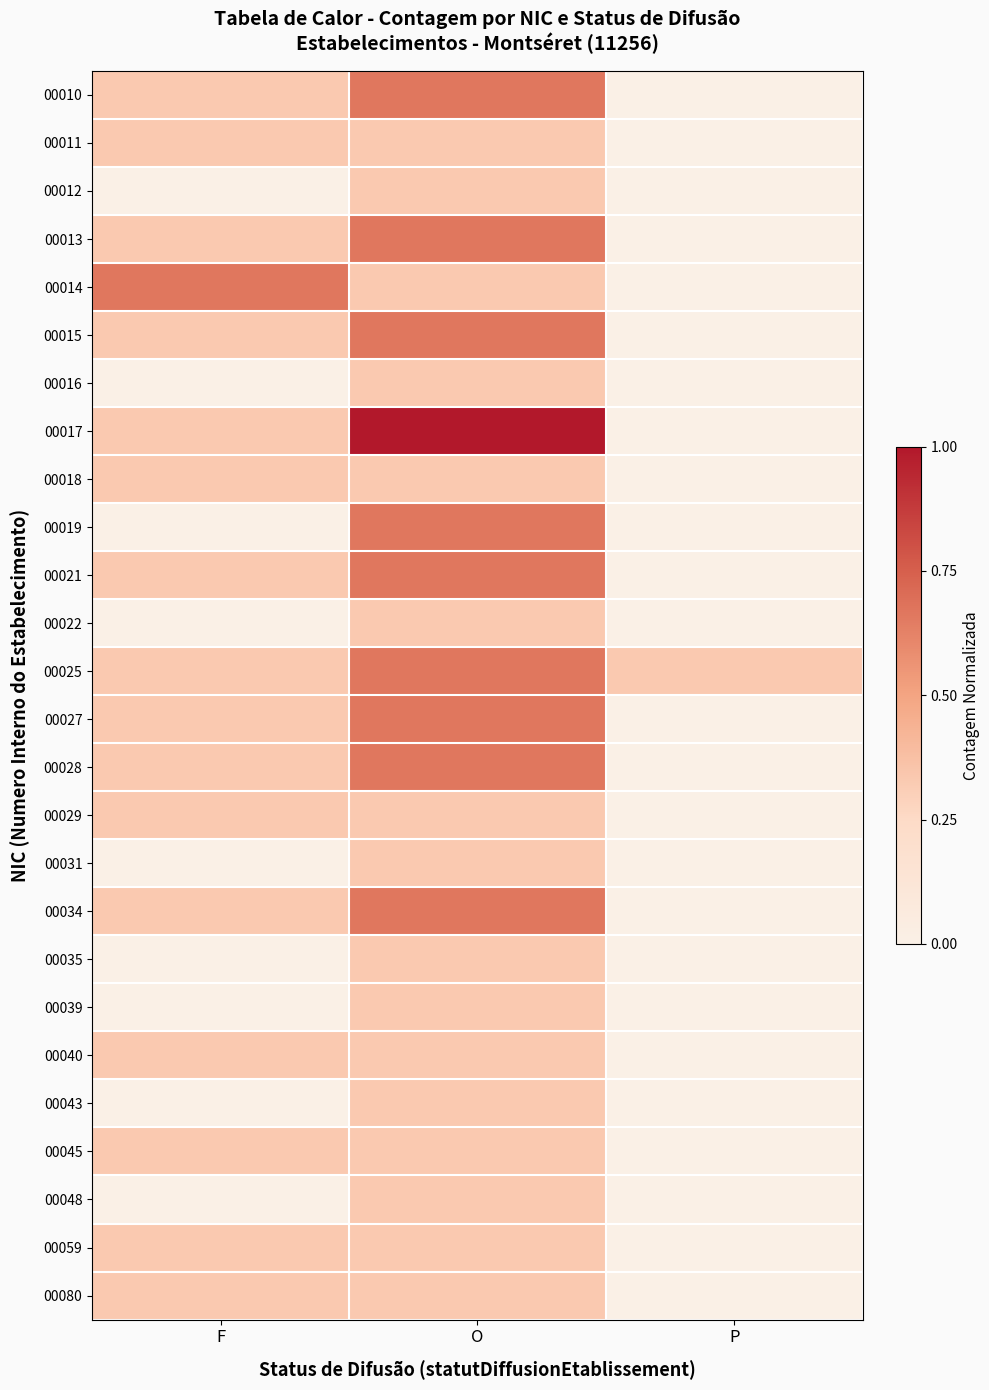

Reading left to right, what are all the values shown in this chart?

00010: F=0.3	O=0.7	P=0.0
00011: F=0.3	O=0.3	P=0.0
00012: F=0.0	O=0.3	P=0.0
00013: F=0.3	O=0.7	P=0.0
00014: F=0.7	O=0.3	P=0.0
00015: F=0.3	O=0.7	P=0.0
00016: F=0.0	O=0.3	P=0.0
00017: F=0.3	O=1.0	P=0.0
00018: F=0.3	O=0.3	P=0.0
00019: F=0.0	O=0.7	P=0.0
00021: F=0.3	O=0.7	P=0.0
00022: F=0.0	O=0.3	P=0.0
00025: F=0.3	O=0.7	P=0.3
00027: F=0.3	O=0.7	P=0.0
00028: F=0.3	O=0.7	P=0.0
00029: F=0.3	O=0.3	P=0.0
00031: F=0.0	O=0.3	P=0.0
00034: F=0.3	O=0.7	P=0.0
00035: F=0.0	O=0.3	P=0.0
00039: F=0.0	O=0.3	P=0.0
00040: F=0.3	O=0.3	P=0.0
00043: F=0.0	O=0.3	P=0.0
00045: F=0.3	O=0.3	P=0.0
00048: F=0.0	O=0.3	P=0.0
00059: F=0.3	O=0.3	P=0.0
00080: F=0.3	O=0.3	P=0.0